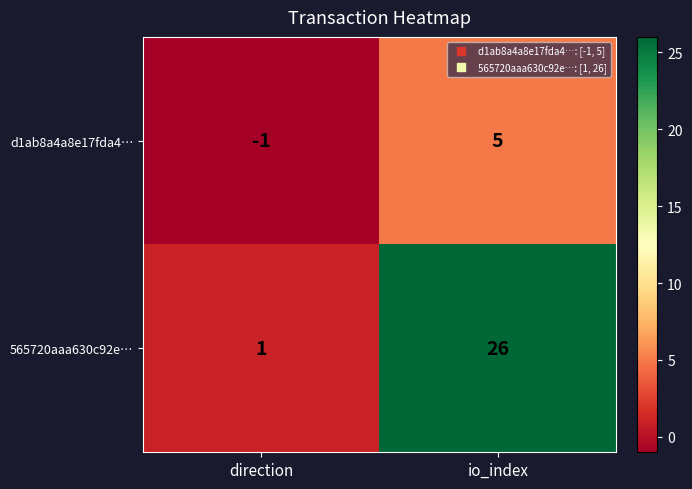

Between direction and io_index, which series saw the biggest shift?

565720aaa630c92e…